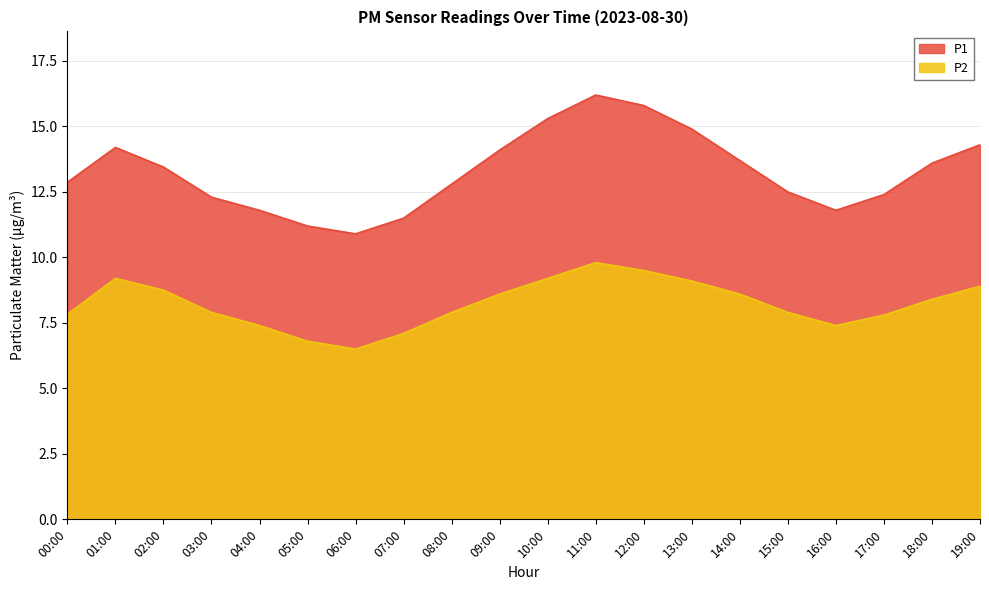

What are all the series names shown in the legend?

P1, P2